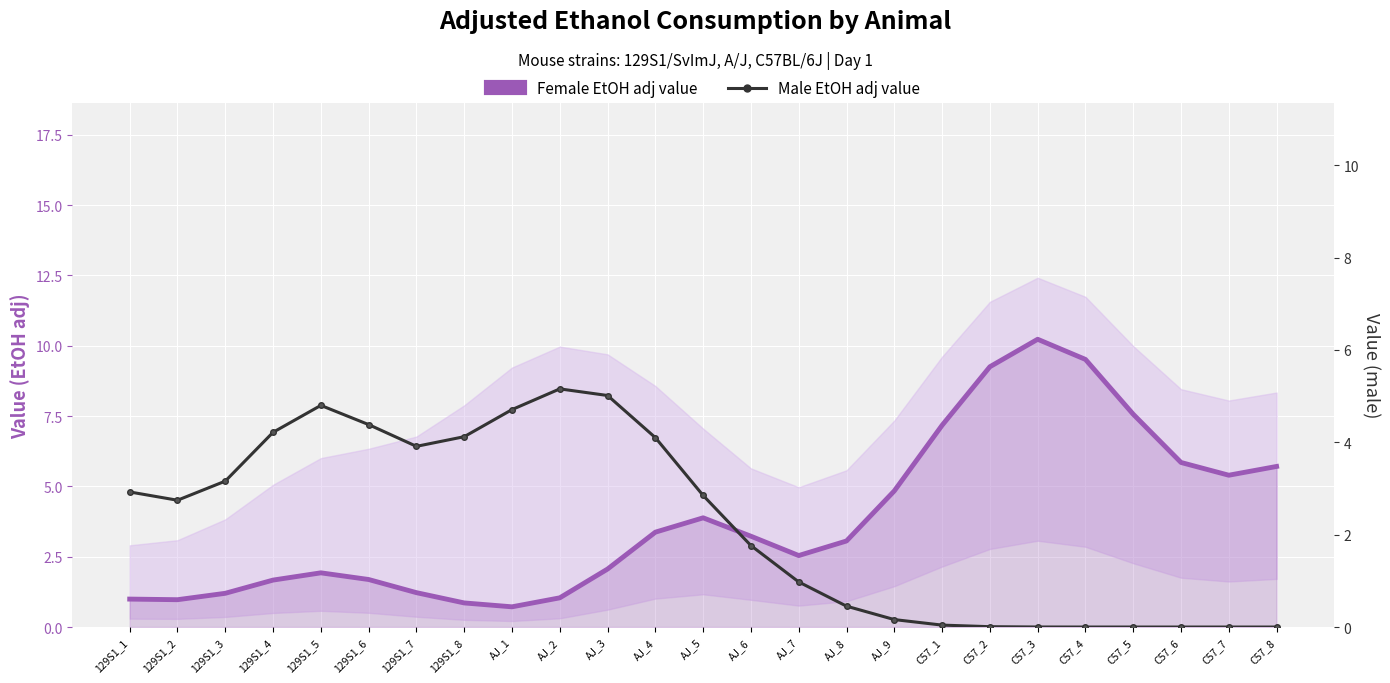

What is the total value across all series at 129S1_7?

5.1